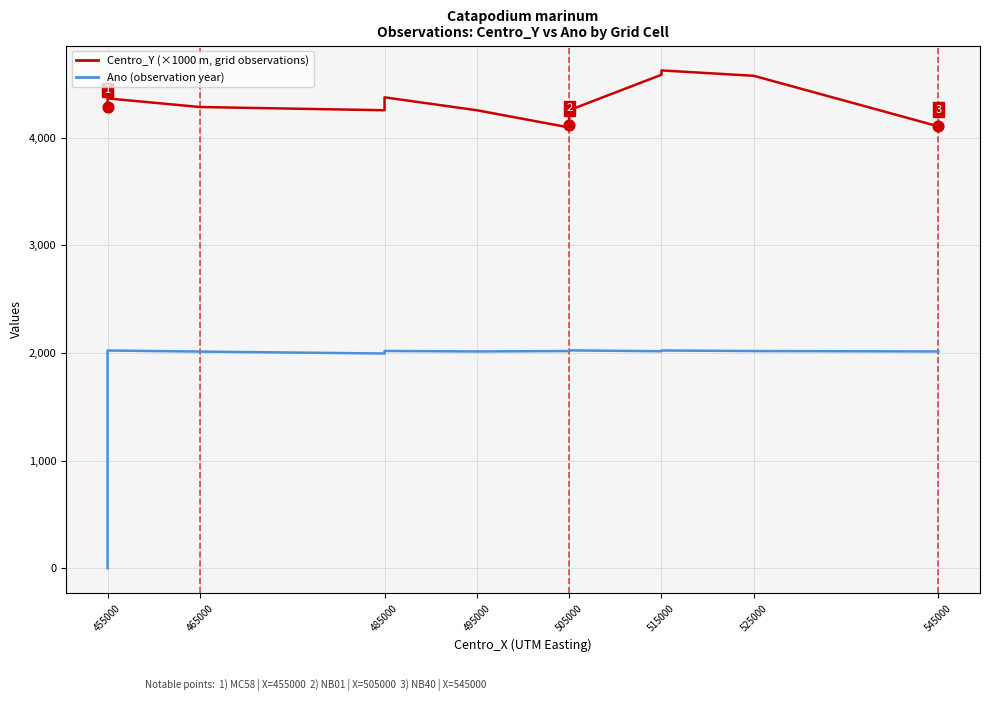

What is the total value across all series at 455000?

4285